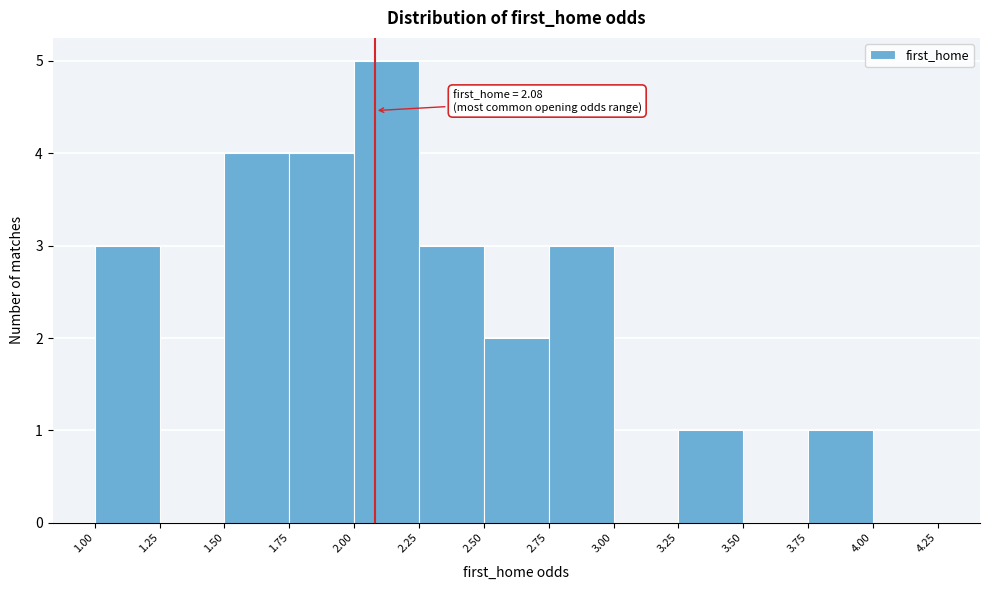

Which range on the x-axis has the tallest bar?

2.00 to 2.25